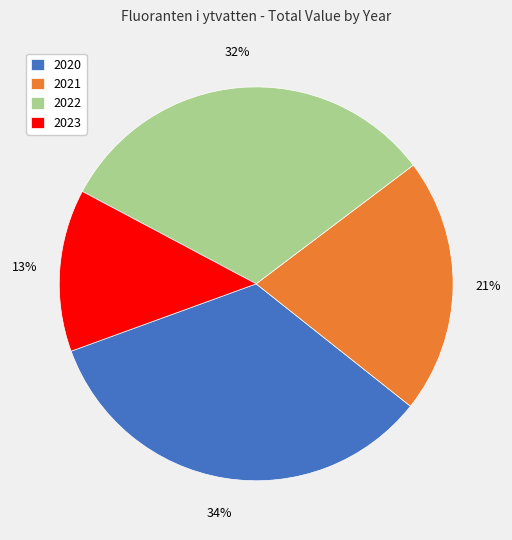

The 2023 slice represents 13% of the pie. True or false?

True